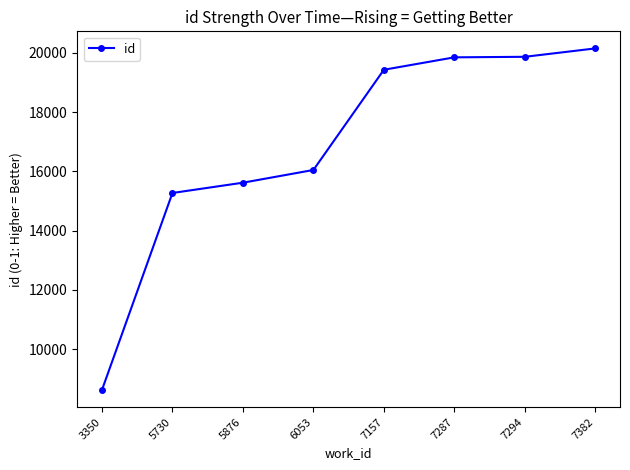

The value at 7157 is 19426. True or false?

True